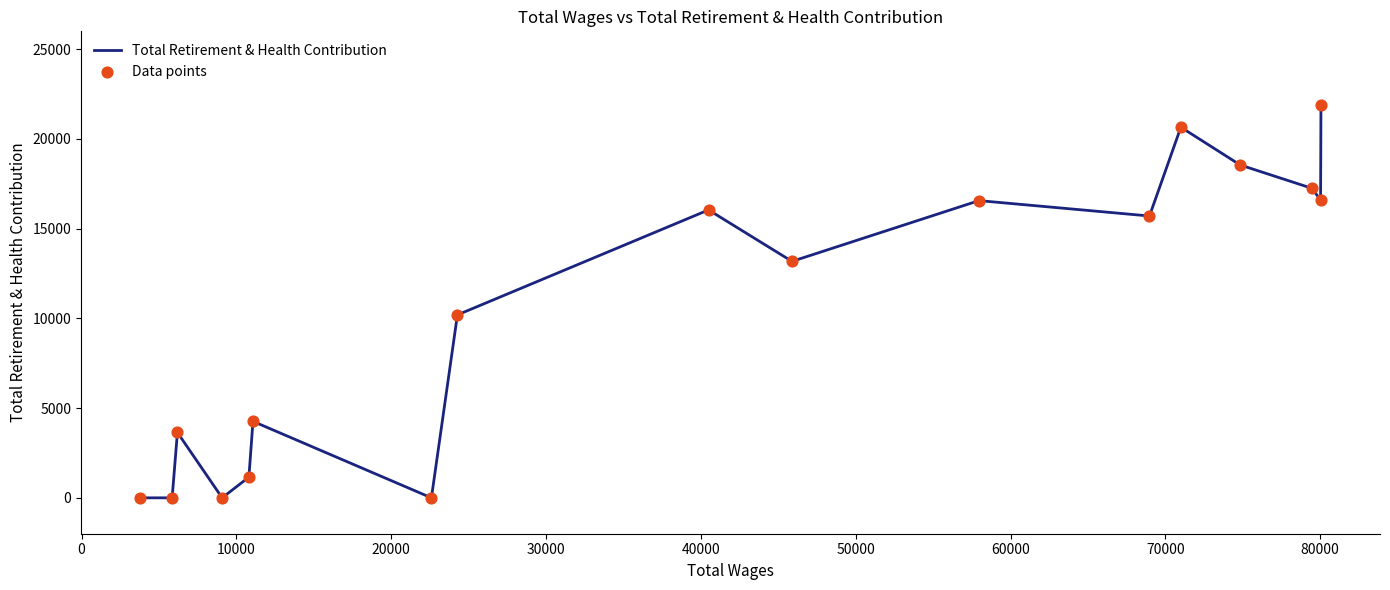

What is the greatest value displayed?

21886